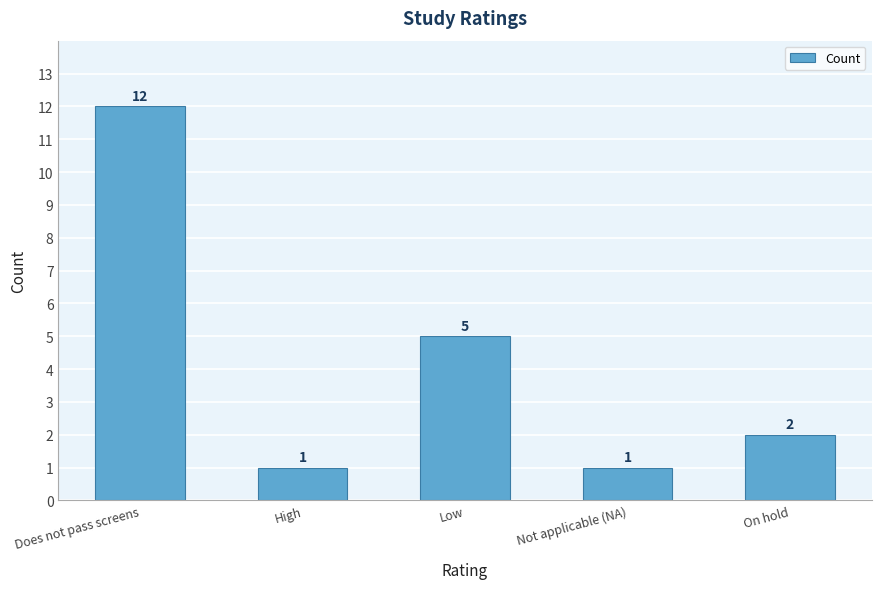

What is the value of the 5th bar from the left?

2